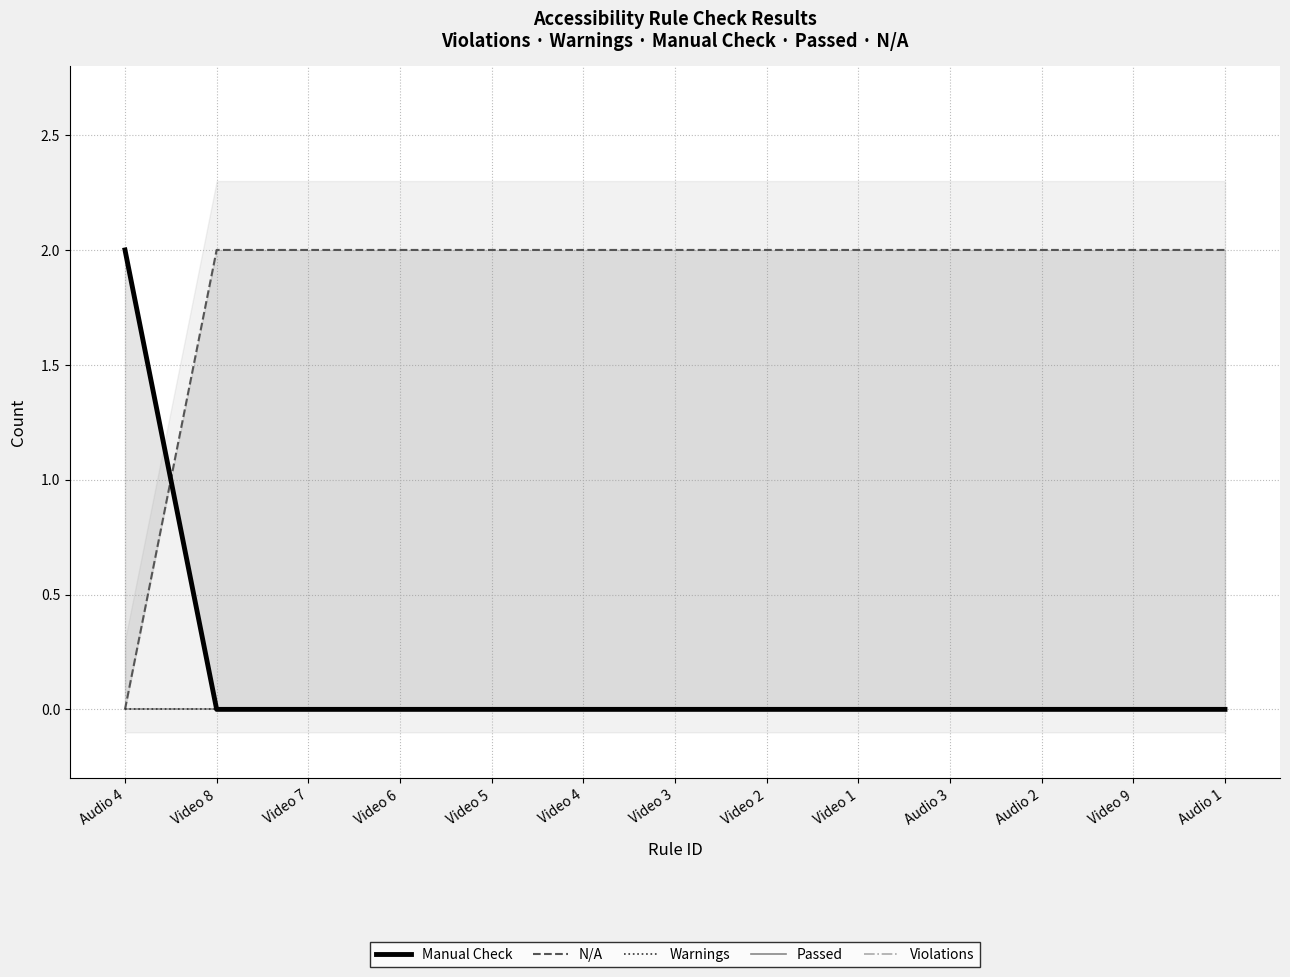

What is the sum of all Manual Check values?

2